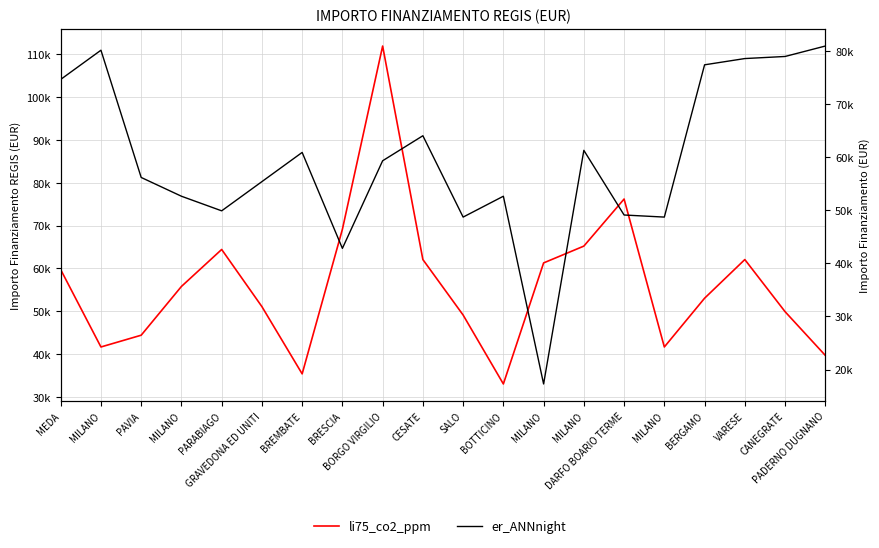

Read the li75_co2_ppm value at BORGO VIRGILIO.

111949.1